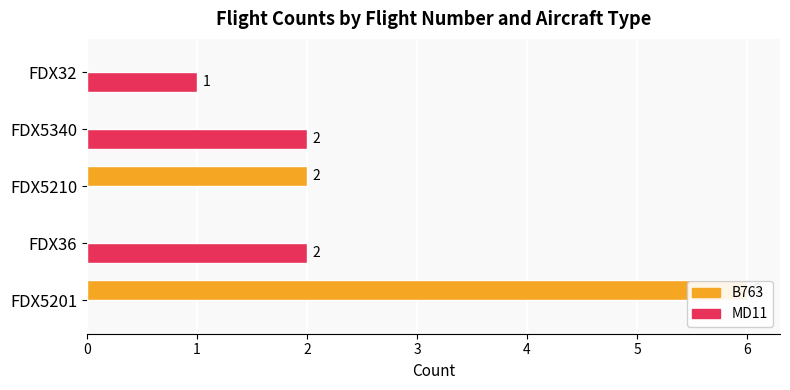

Rank the series by their maximum value, from highest to lowest.

B763, MD11